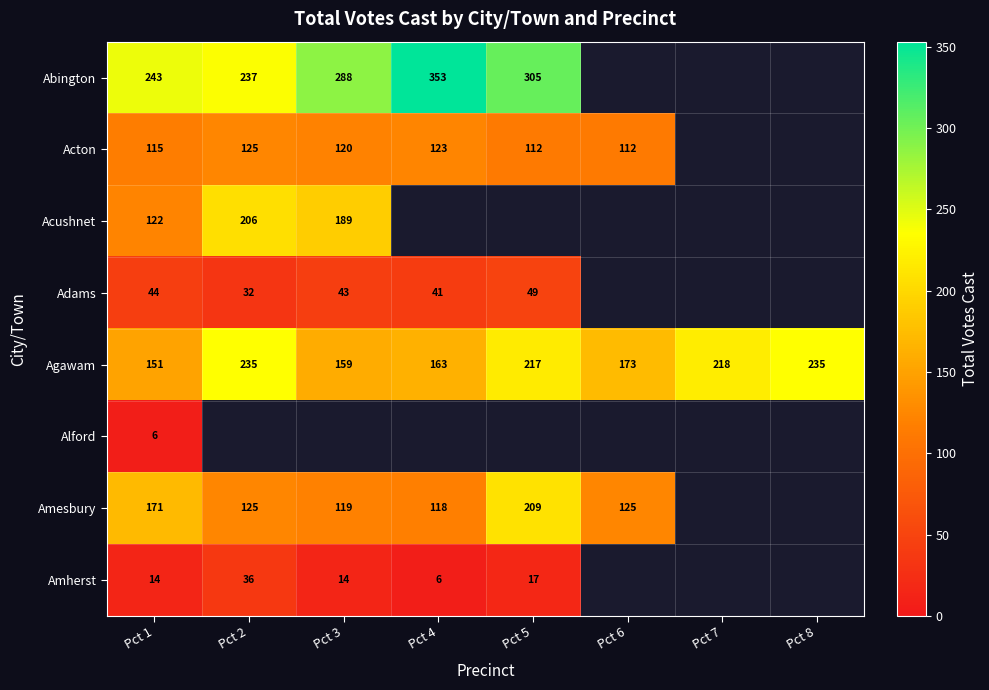

What is the total value across all series at Pct 7?

218